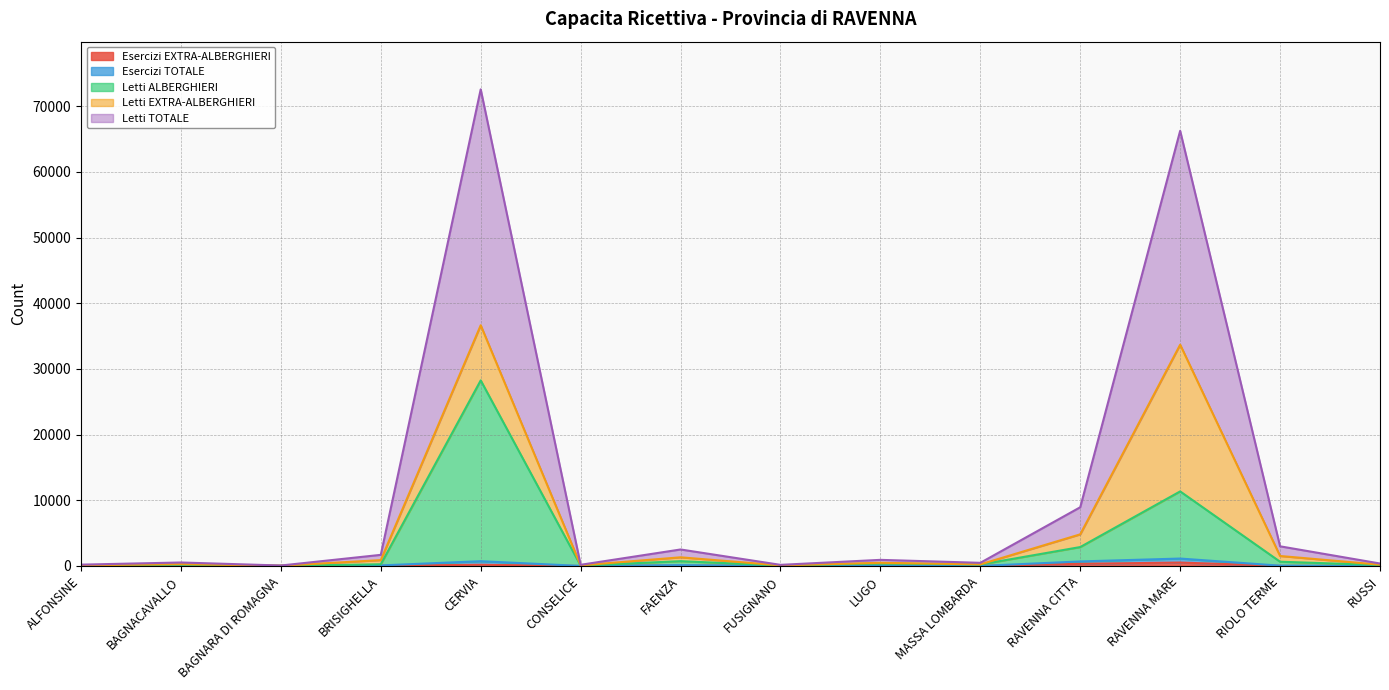

Does the chart have visible grid lines?

Yes